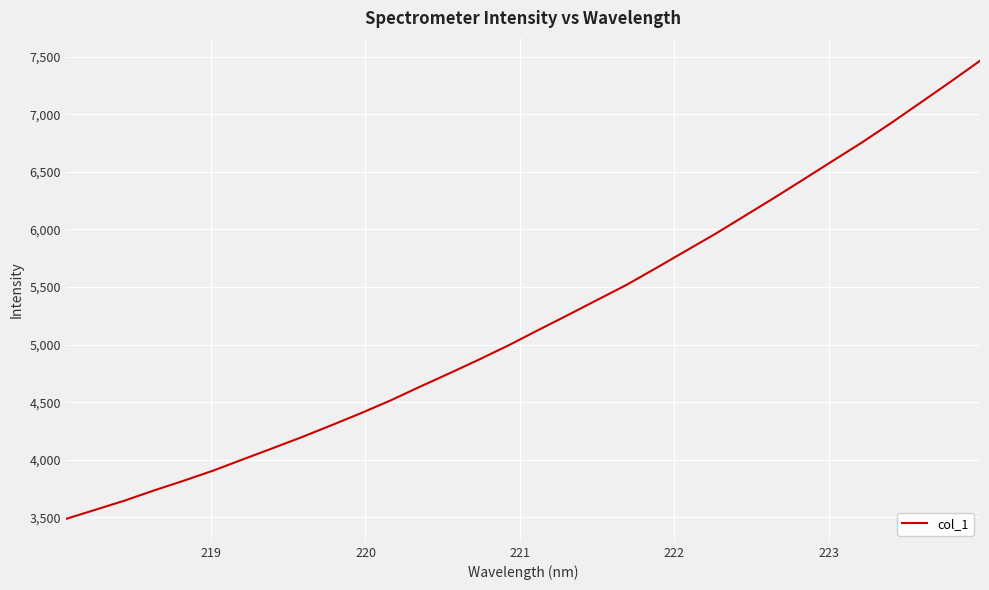

What is the difference between the maximum and minimum values?

3976.9